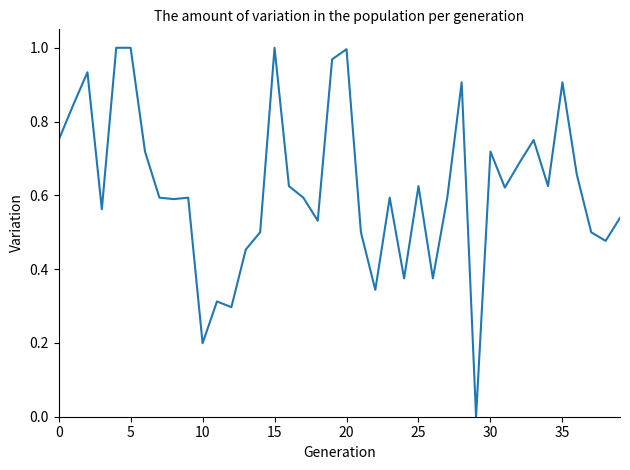

Is this an area chart (filled region under the line)?

No